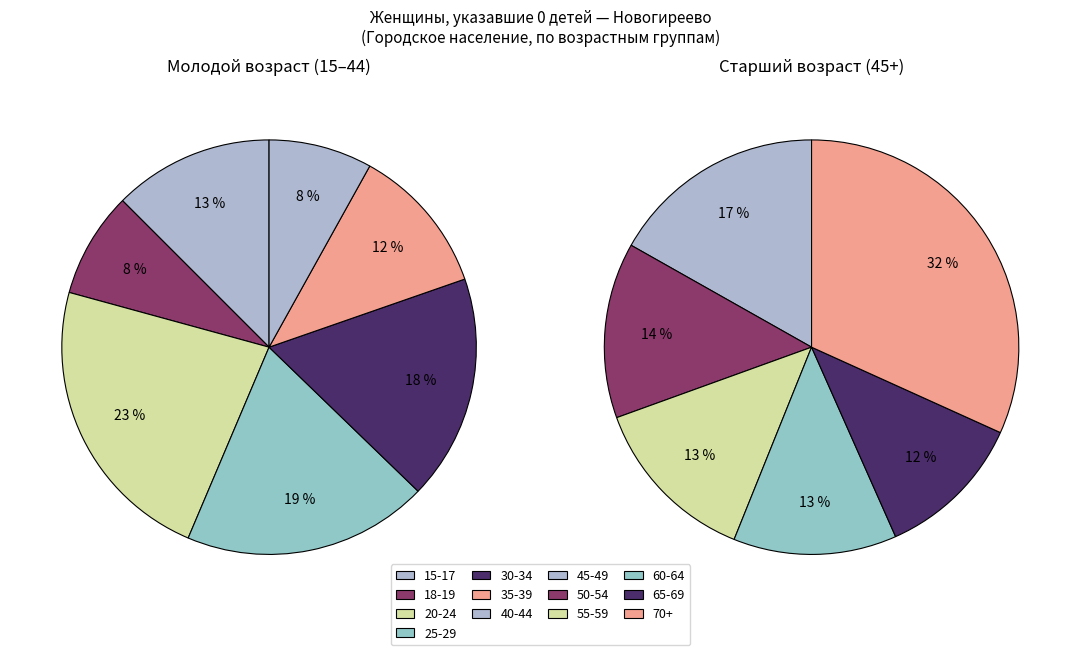

What portion of the pie excludes 15-17?

91.1%